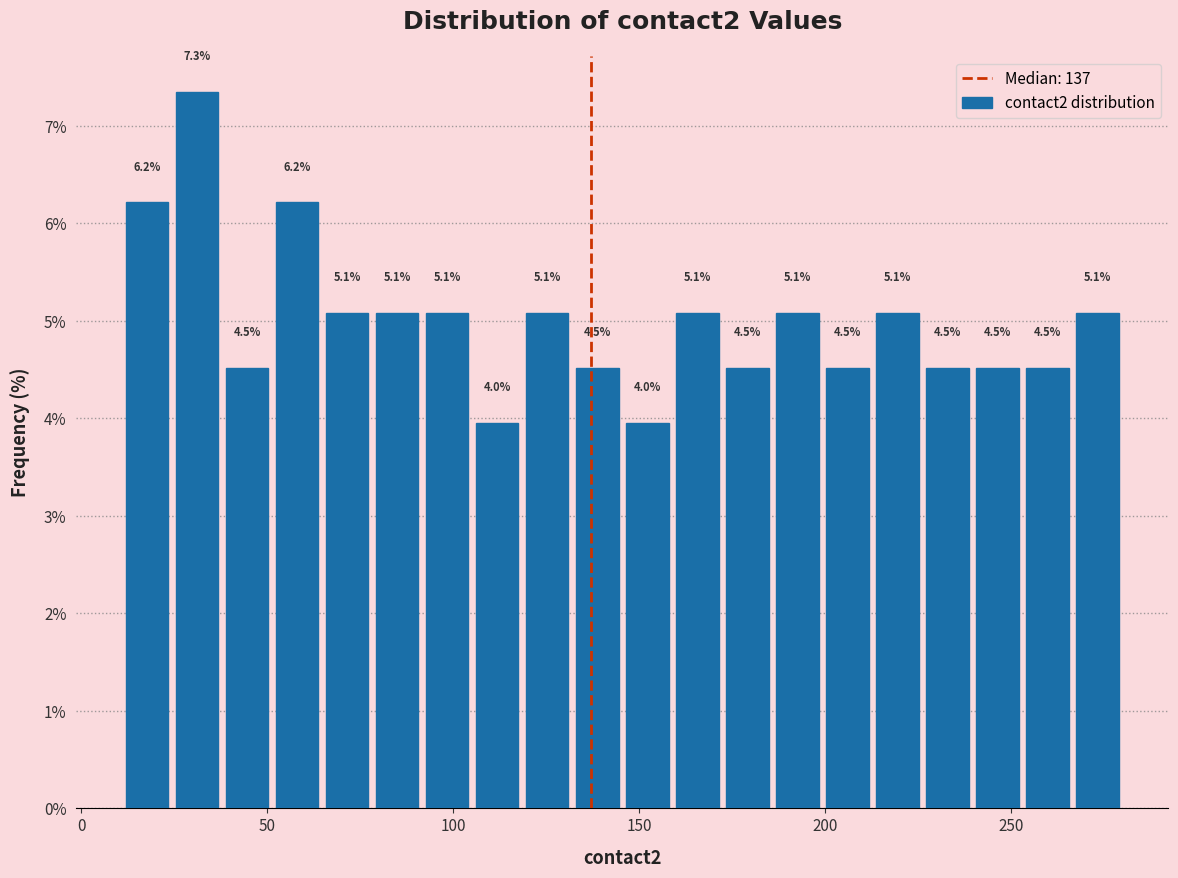

Around what value on the x-axis is the tallest bar? Give the approximate position of its centre, as read against the axis.

30